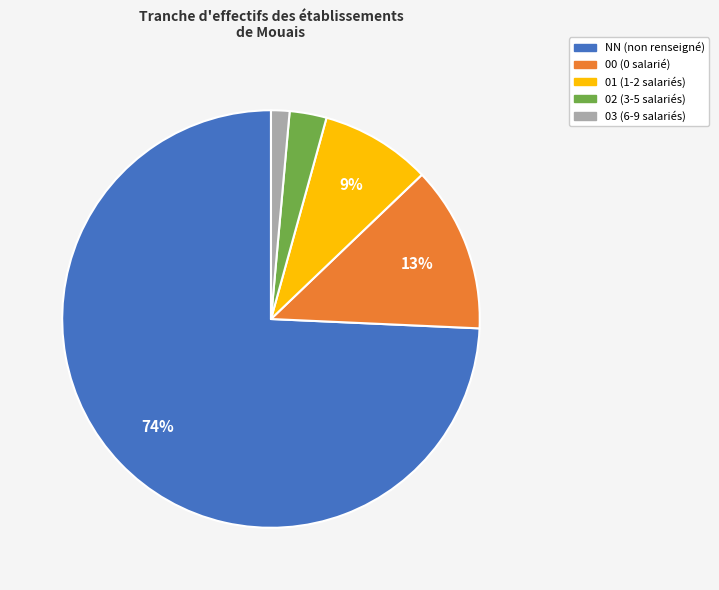

Combined, do 02 and NN account for over 50%?

Yes